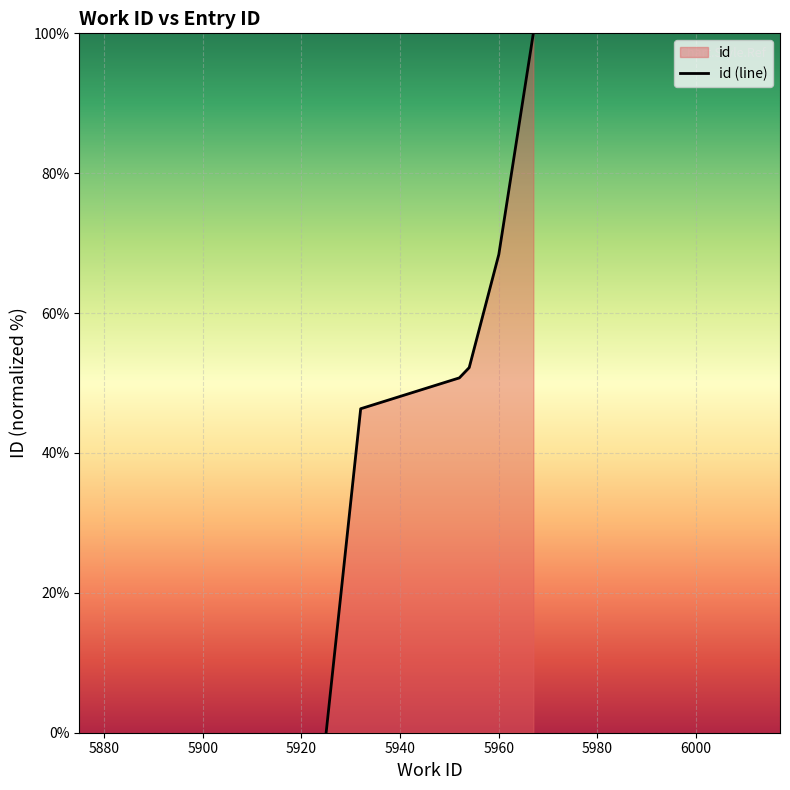

Rank the categories by value from highest to lowest.

5967, 5960, 5954, 5952, 5932, 5925